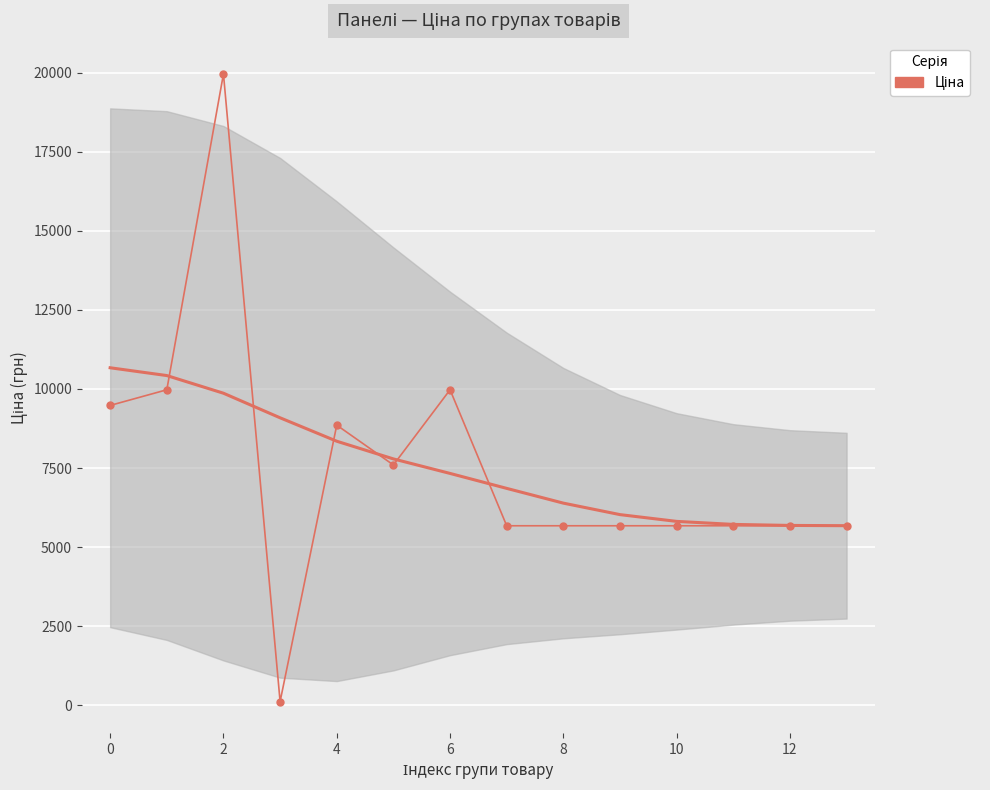

Is it true that the value at 10 is 2041.5?

False